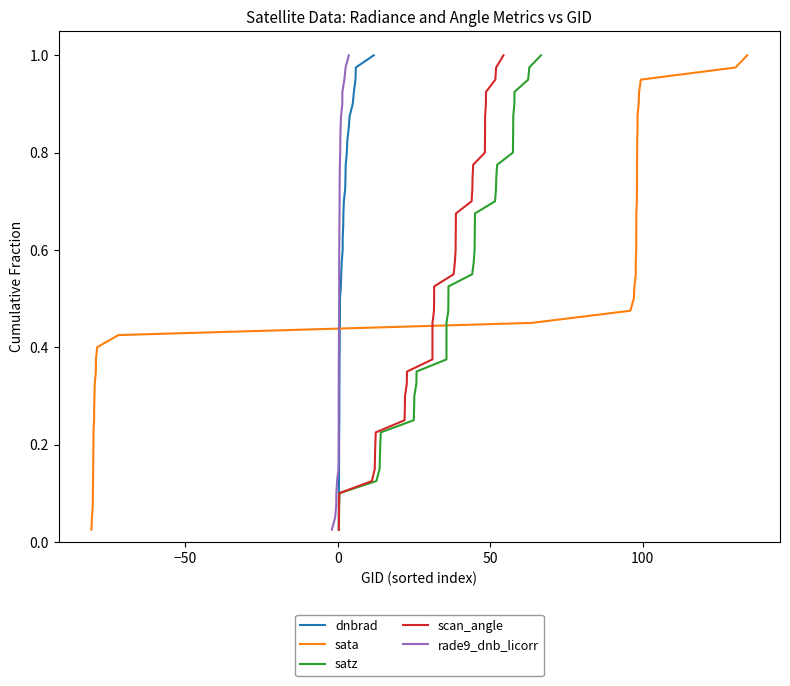

True or false: rade9_dnb_licorr and dnbrad intersect in this chart.

False